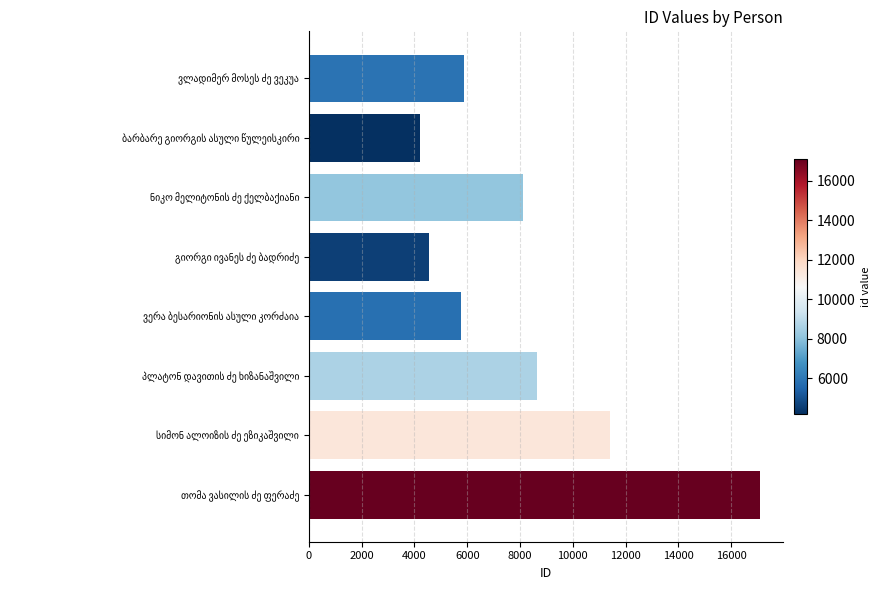

Does the chart contain stacked bars?

No